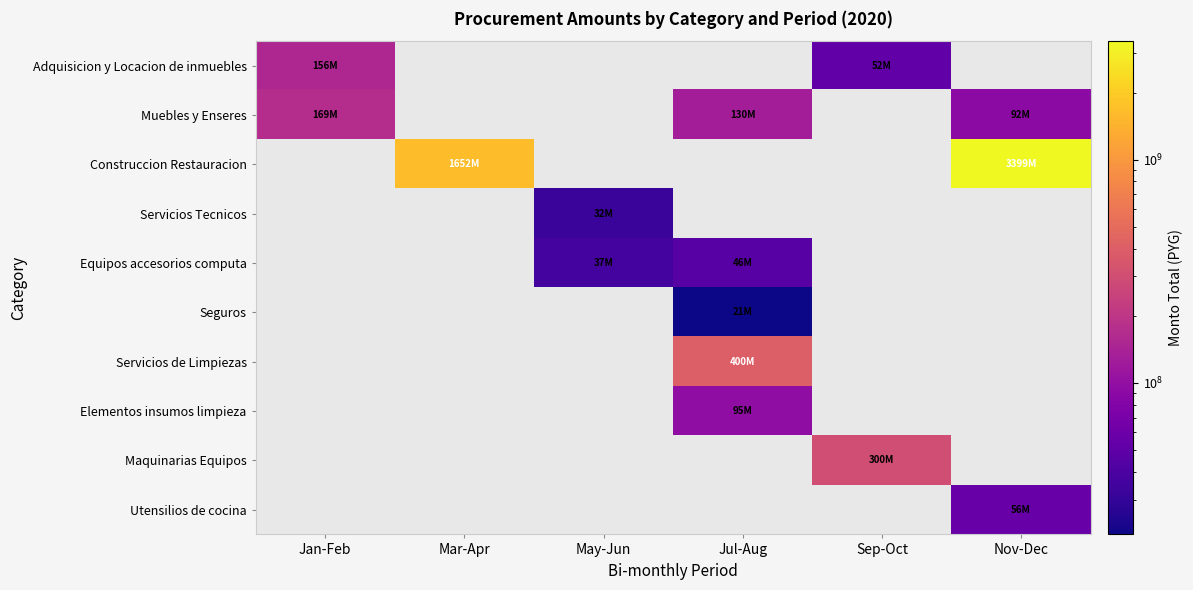

Which series has the largest range (max minus min)?

Construccion Restauracion